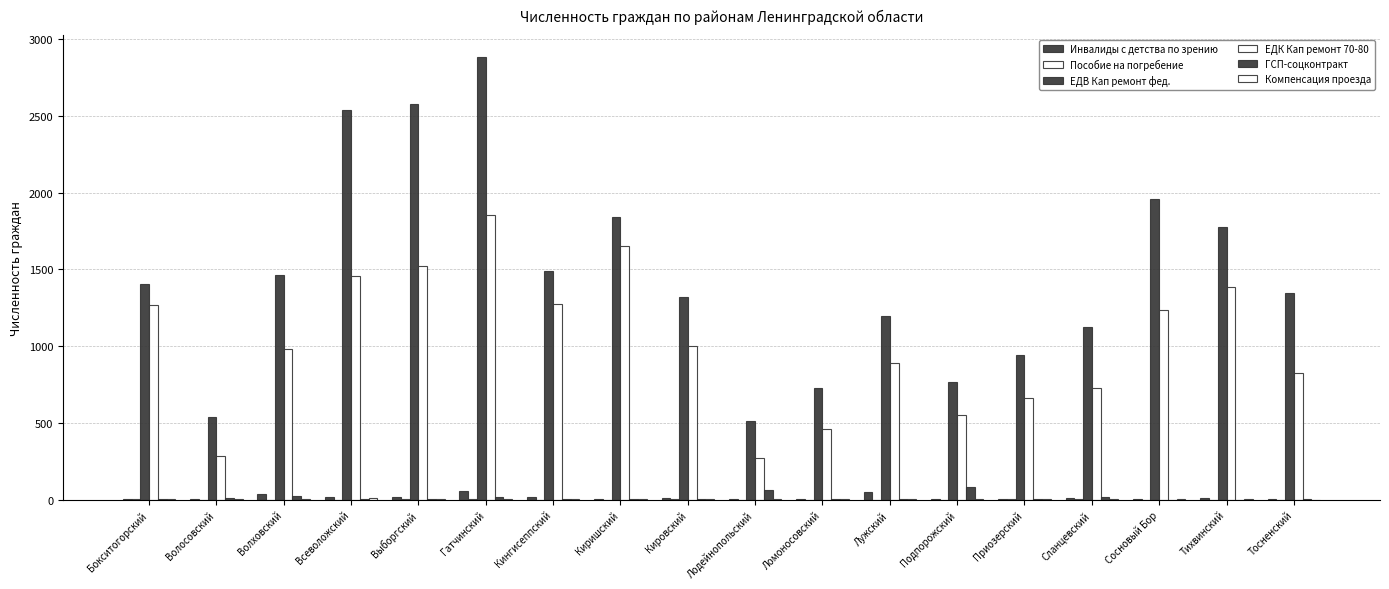

How many distinct data groups are displayed?

6